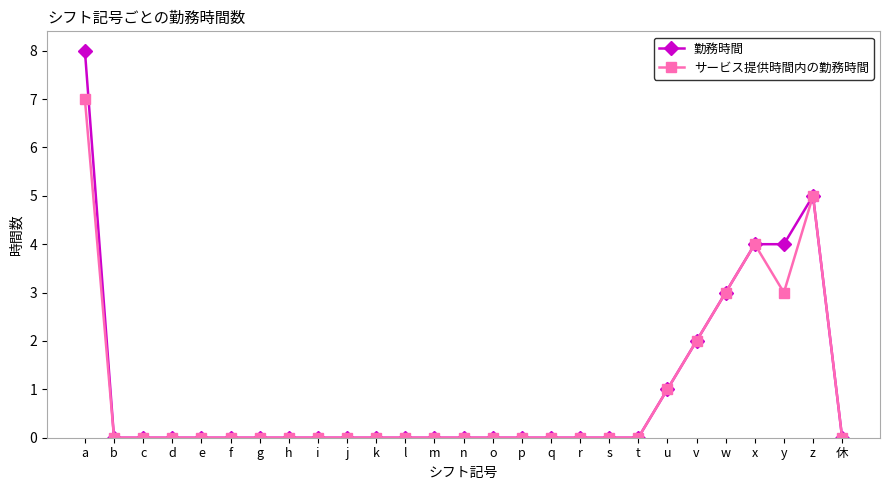

What is the value of the 勤務時間 point at the 1st from the left?

8